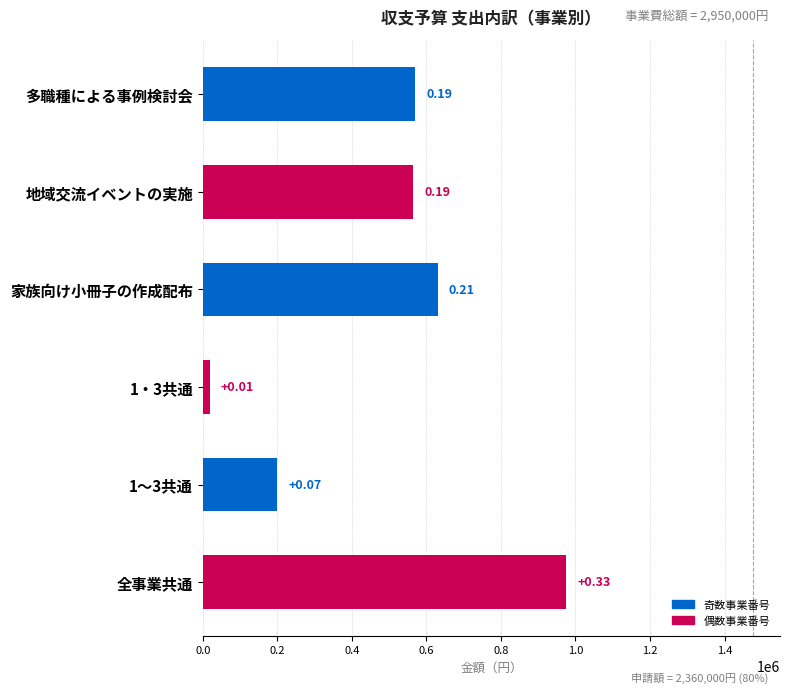

Are the bars horizontal?

Yes